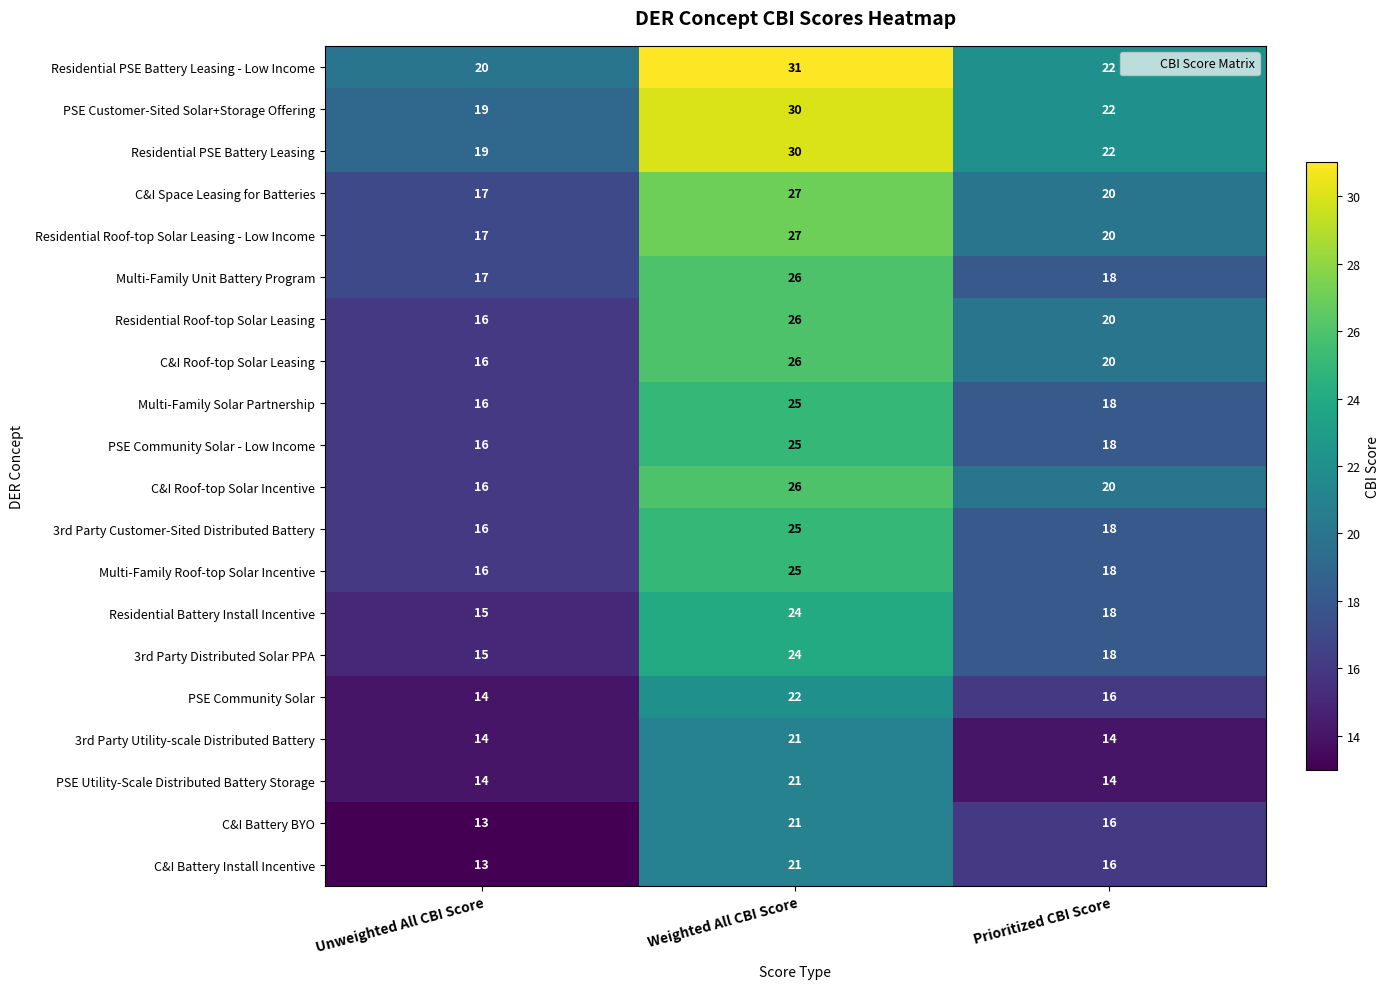

List the labels in order of 3rd Party Distributed Solar PPA value, largest first.

Weighted All CBI Score, Prioritized CBI Score, Unweighted All CBI Score